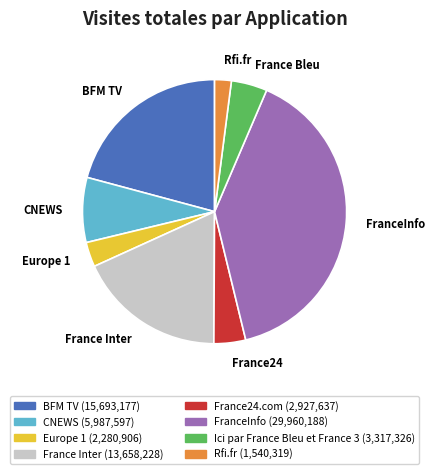

Which slice is the largest?

FranceInfo